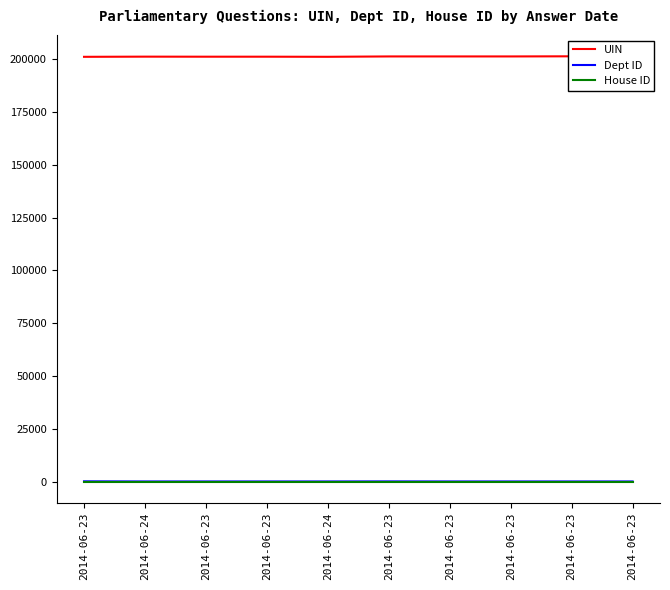

Where does the UIN series first go above 201337?

2014-06-23